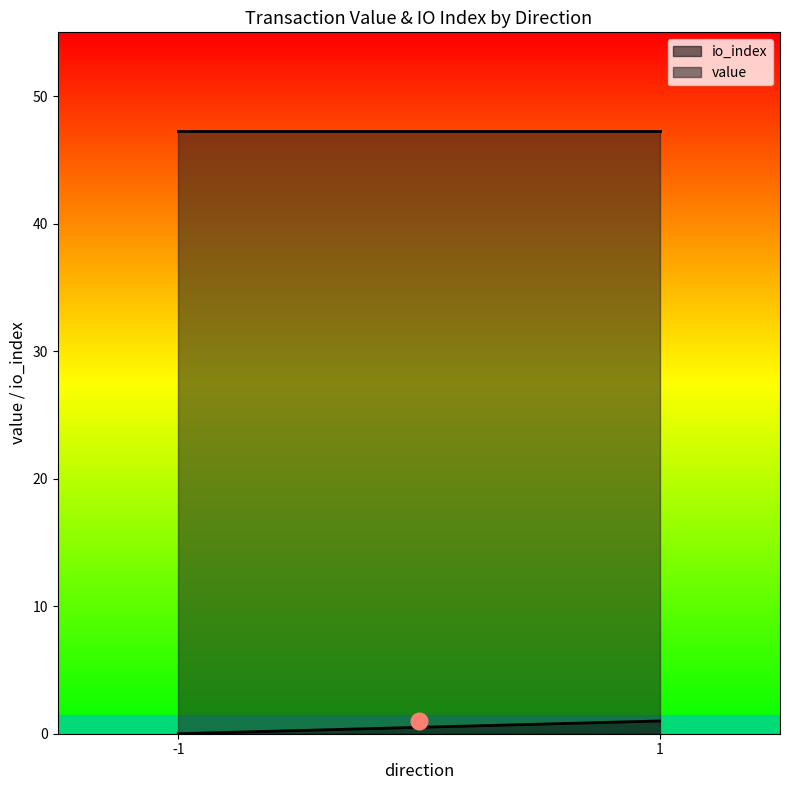

True or false: io_index has a value of 1.0 at 1.

False